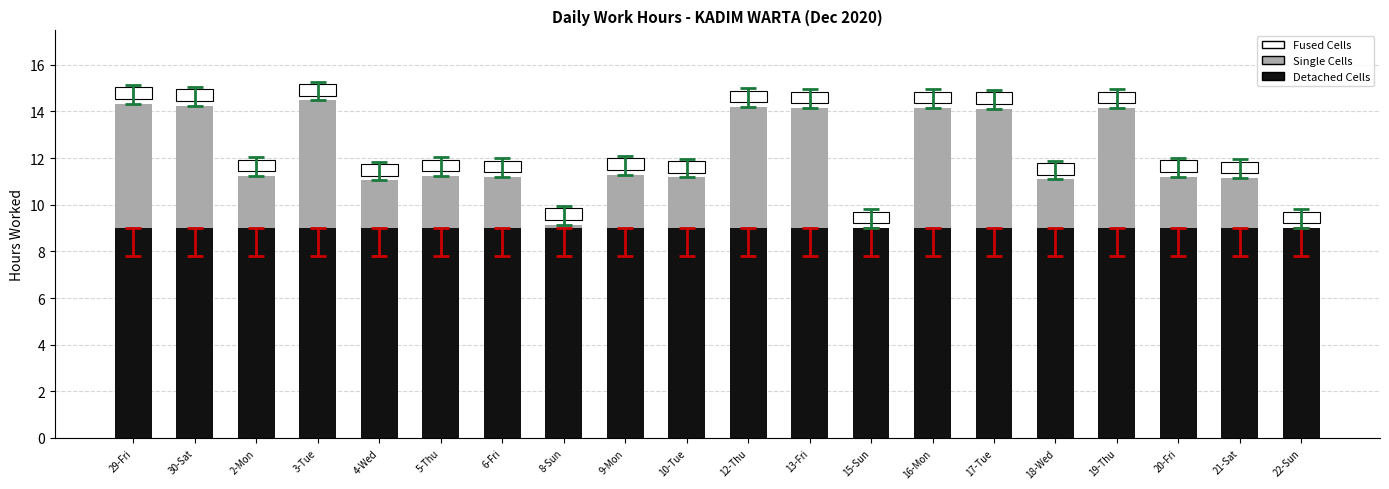

Reading left to right, list all the values displayed in this chart.

Detached Cells: 29-Fri=9.0	30-Sat=9.0	2-Mon=9.0	3-Tue=9.0	4-Wed=9.0	5-Thu=9.0	6-Fri=9.0	8-Sun=9.0	9-Mon=9.0	10-Tue=9.0	12-Thu=9.0	13-Fri=9.0	15-Sun=9.0	16-Mon=9.0	17-Tue=9.0	18-Wed=9.0	19-Thu=9.0	20-Fri=9.0	21-Sat=9.0	22-Sun=9.0
Single Cells: 29-Fri=5.3	30-Sat=5.2	2-Mon=2.2	3-Tue=5.5	4-Wed=2.0	5-Thu=2.2	6-Fri=2.2	8-Sun=0.1	9-Mon=2.3	10-Tue=2.2	12-Thu=5.2	13-Fri=5.1	15-Sun=0.0	16-Mon=5.2	17-Tue=5.1	18-Wed=2.1	19-Thu=5.1	20-Fri=2.2	21-Sat=2.2	22-Sun=0.0
Fused Cells: 29-Fri=0.5	30-Sat=0.5	2-Mon=0.5	3-Tue=0.5	4-Wed=0.5	5-Thu=0.5	6-Fri=0.5	8-Sun=0.5	9-Mon=0.5	10-Tue=0.5	12-Thu=0.5	13-Fri=0.5	15-Sun=0.5	16-Mon=0.5	17-Tue=0.5	18-Wed=0.5	19-Thu=0.5	20-Fri=0.5	21-Sat=0.5	22-Sun=0.5